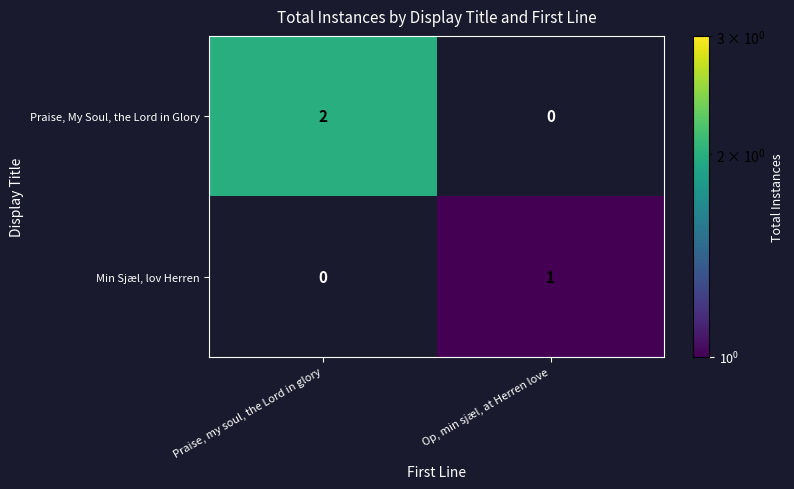

At which label is Min Sjæl, lov Herren closest to 0?

Praise, my soul, the Lord in glory